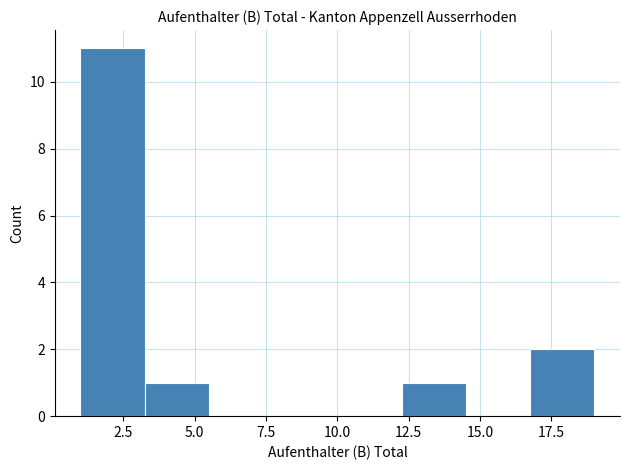

Over which range of the x-axis is the bar tallest?

1.00 to 3.25